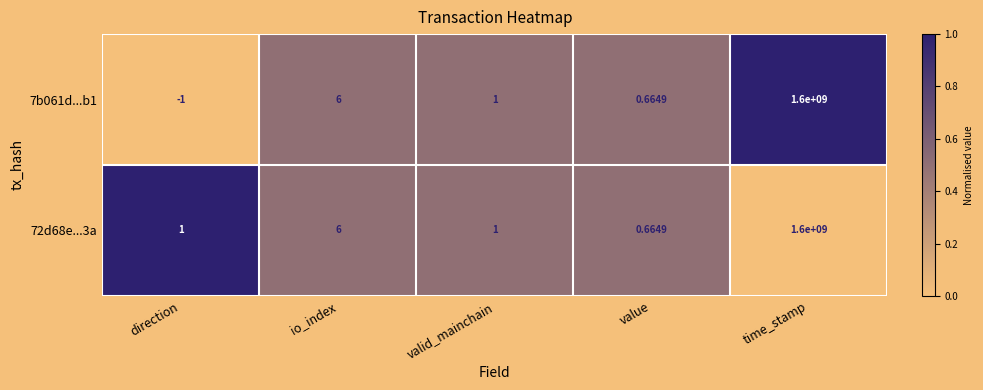

At which category is the sum across all series the highest?

time_stamp